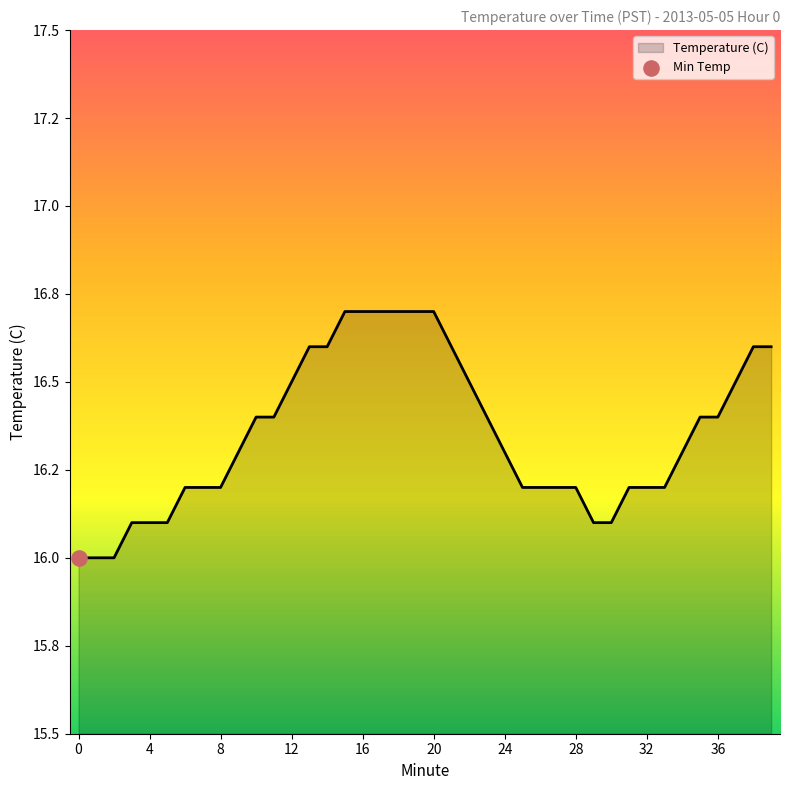

Is this an area chart (filled region under the line)?

Yes